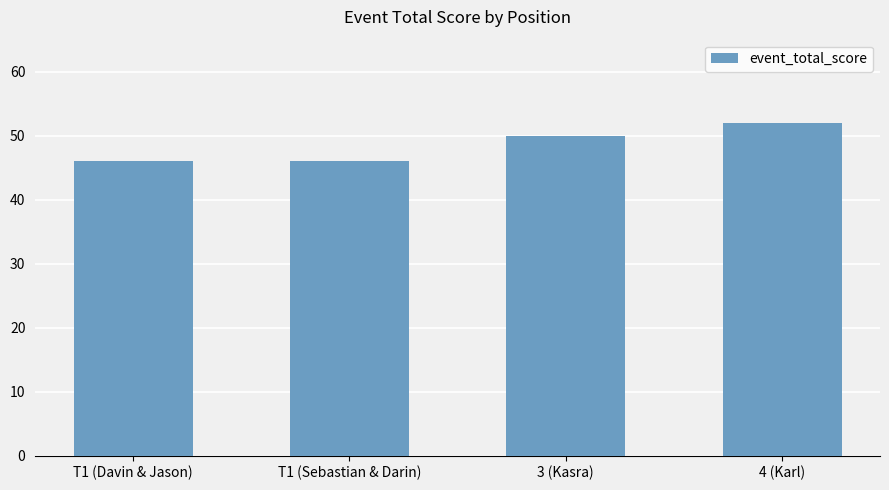

What is the maximum value shown in the chart?

52